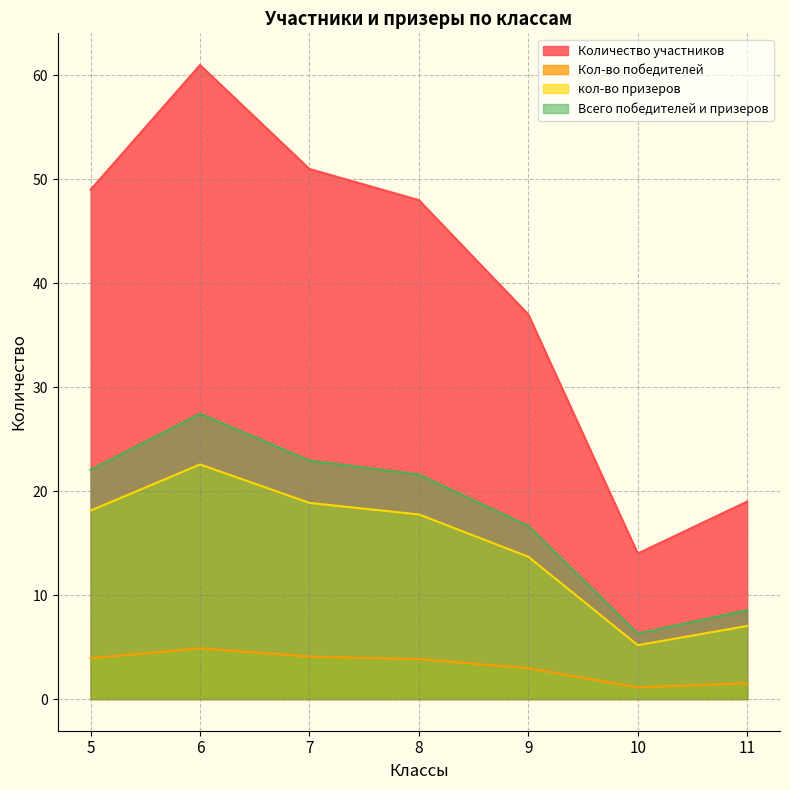

How many interior local valleys does the Кол-во победителей series have?

1